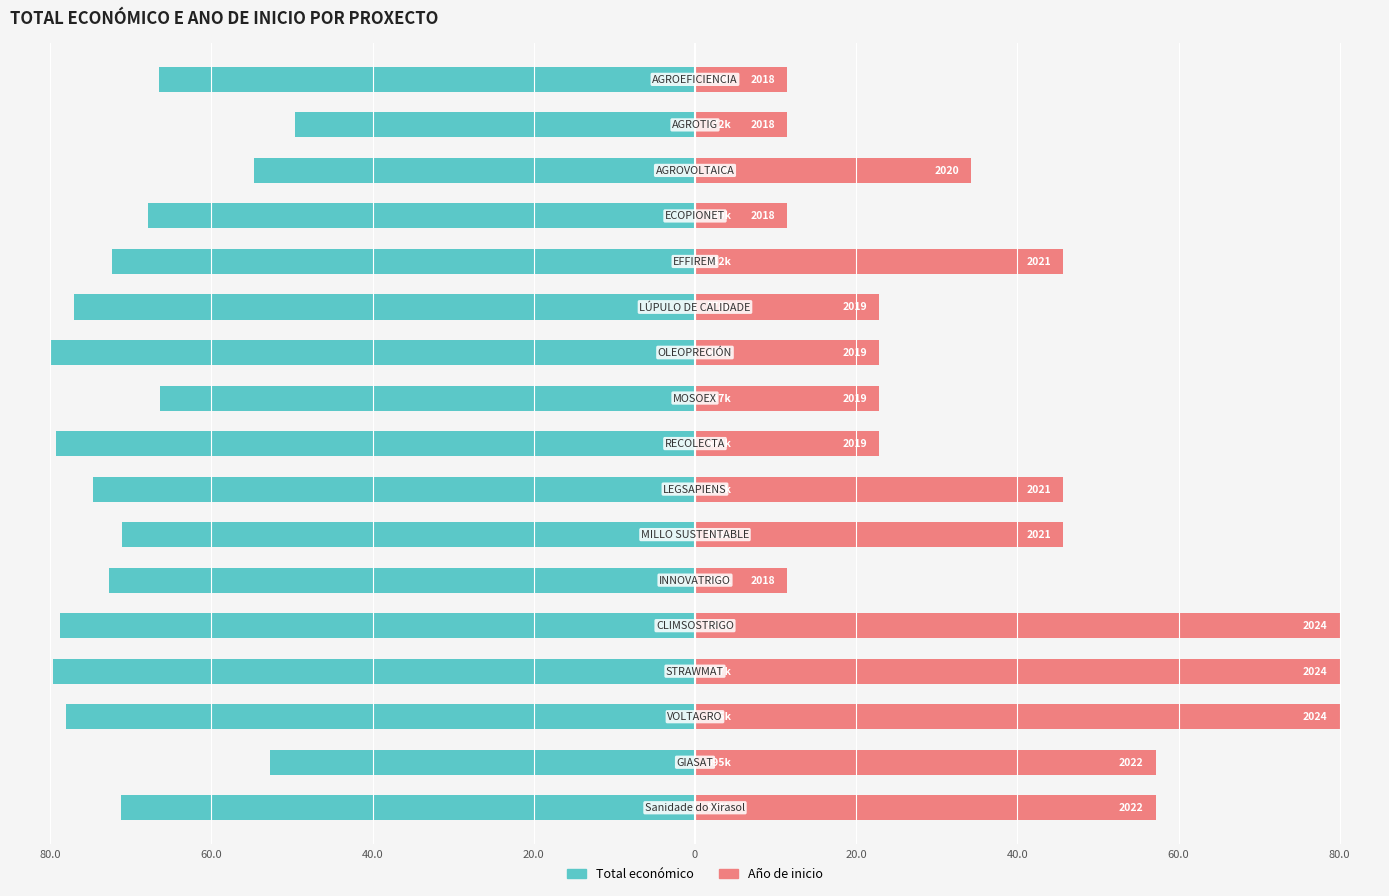

What is the difference between the maximum and minimum values in the Año de inicio series?

68.6